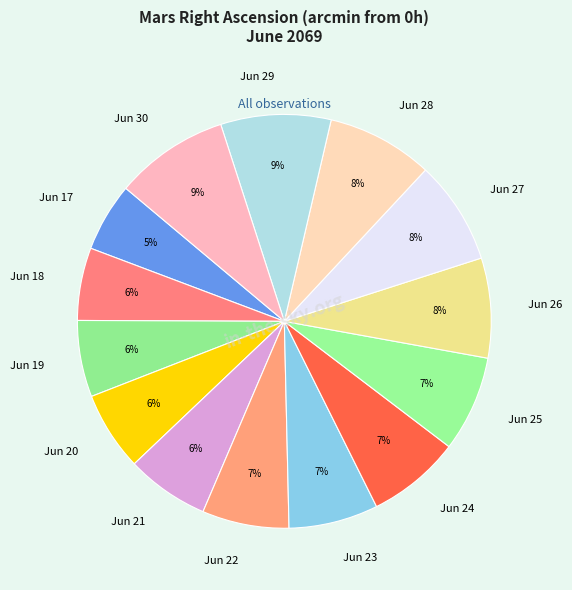

Approximately how many times larger is the value at Jun 26 compared to Jun 29?

0.9